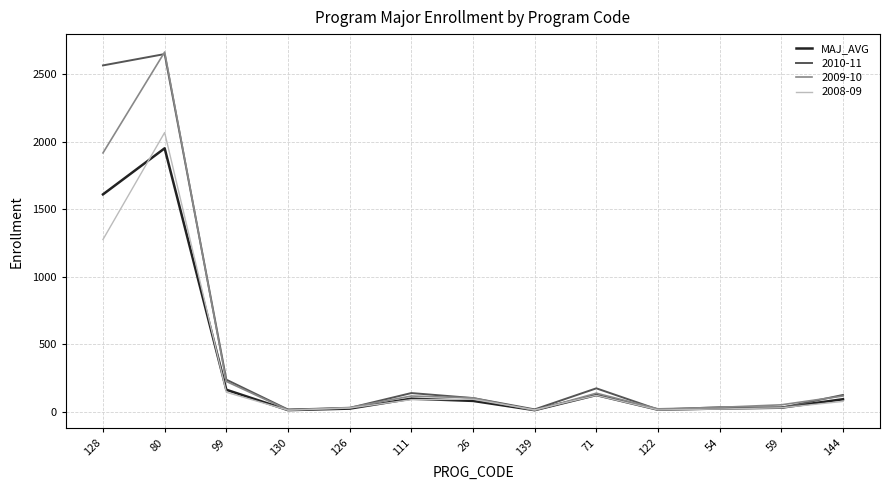

What is the total value across all series at 26?

378.8